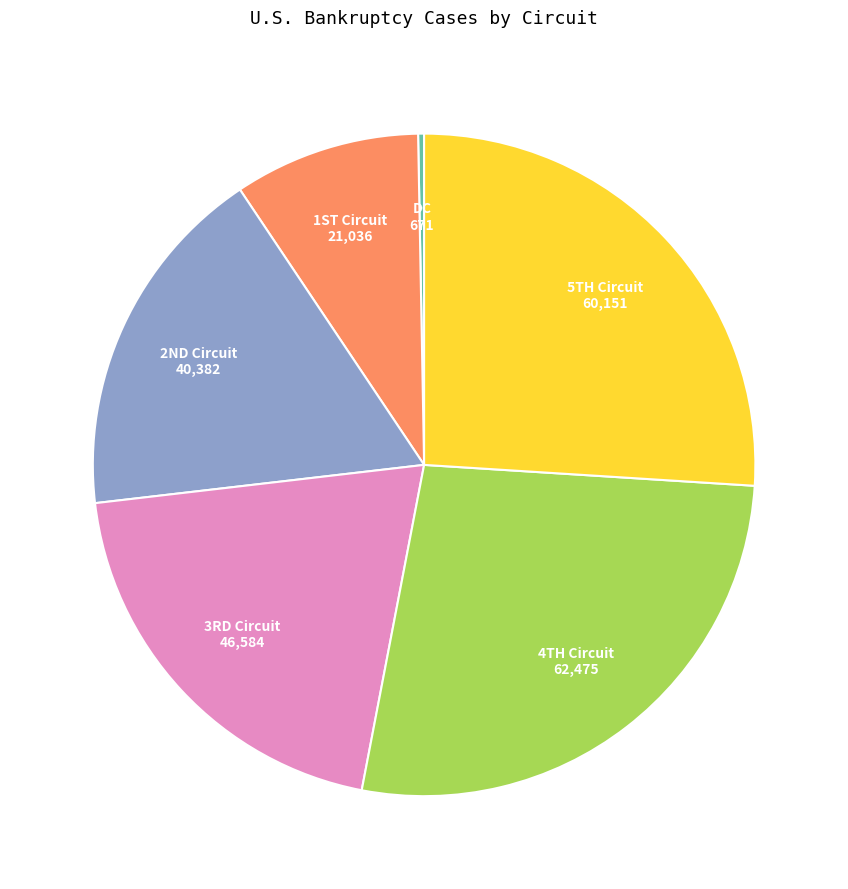

Does any single category account for the majority?

No